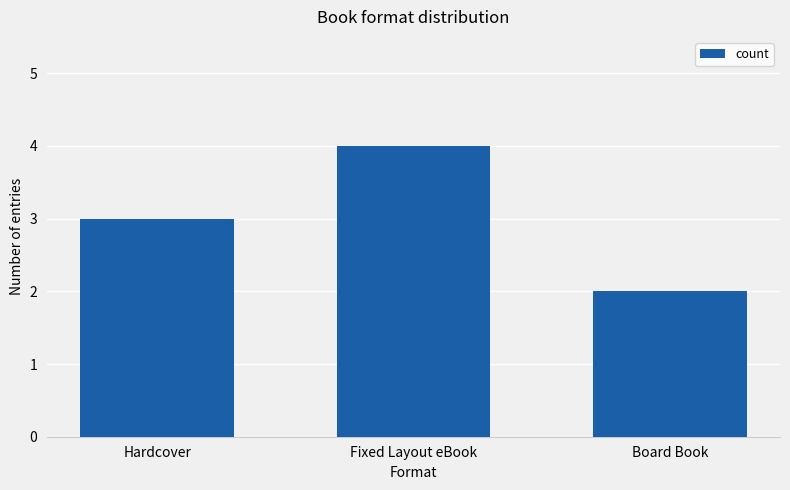

Is it true that the value at Fixed Layout eBook is 7?

False